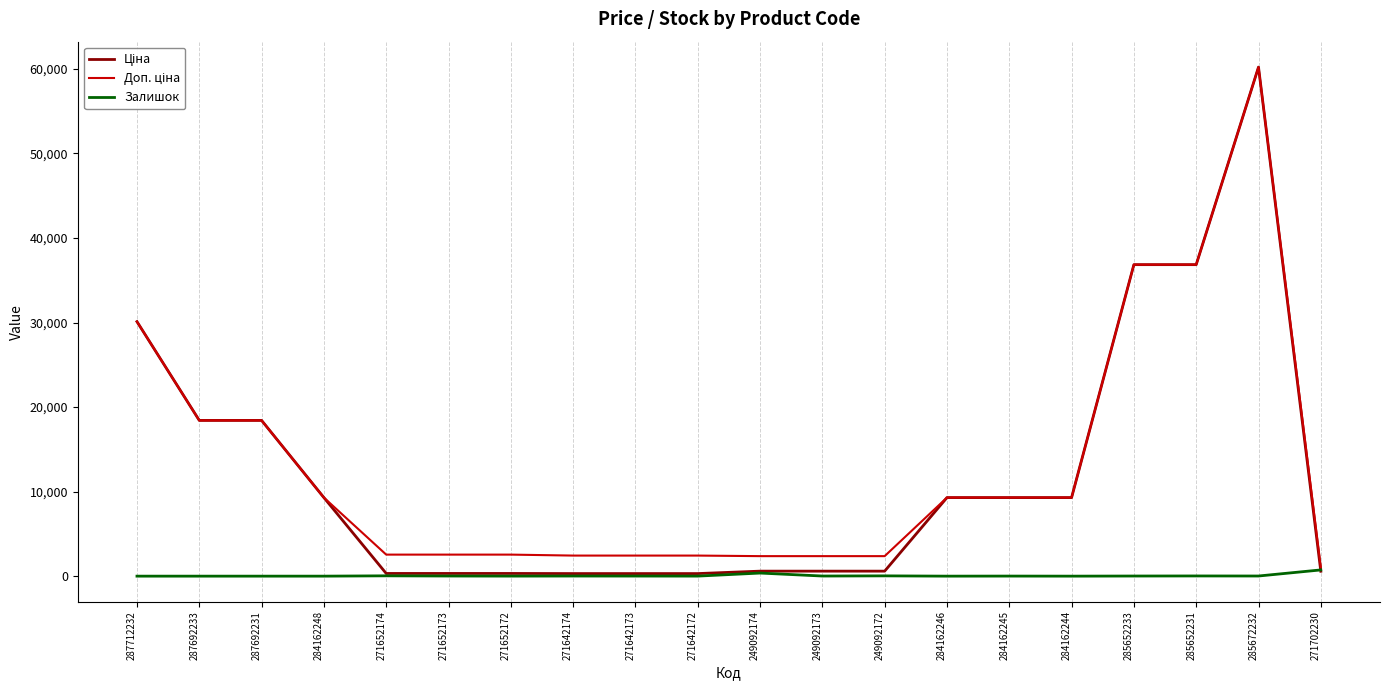

What is the difference between the highest and lowest values at 284162246?

9290.5